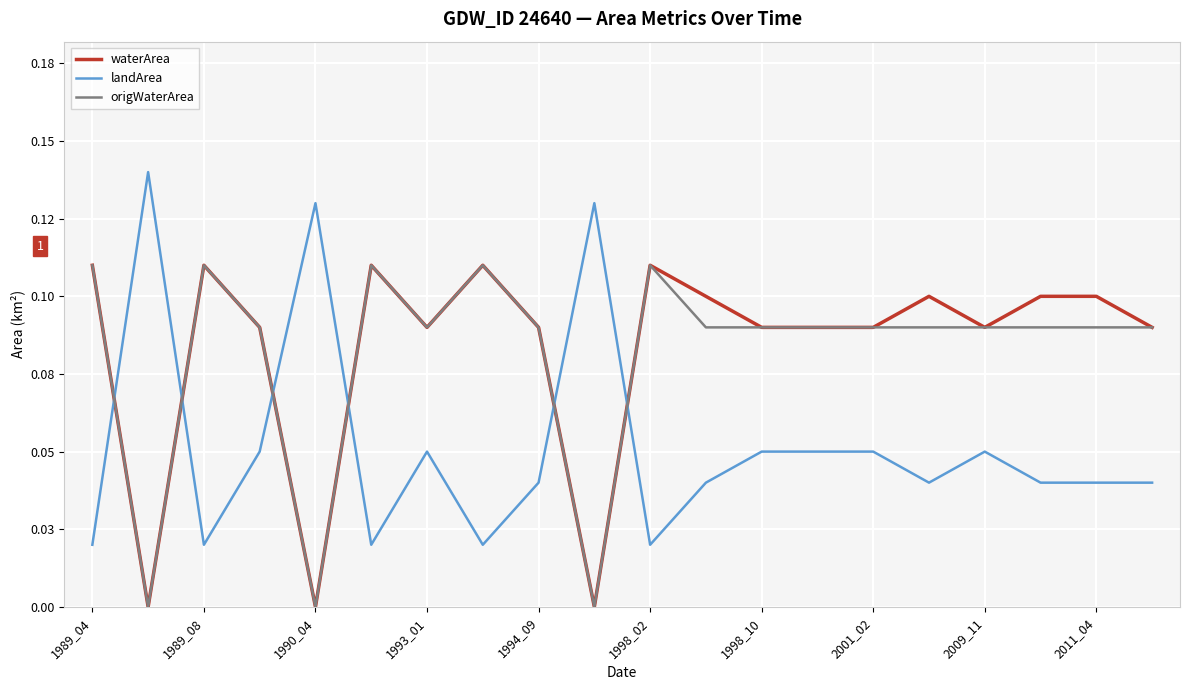

What are all the series names shown in the legend?

waterArea, landArea, origWaterArea